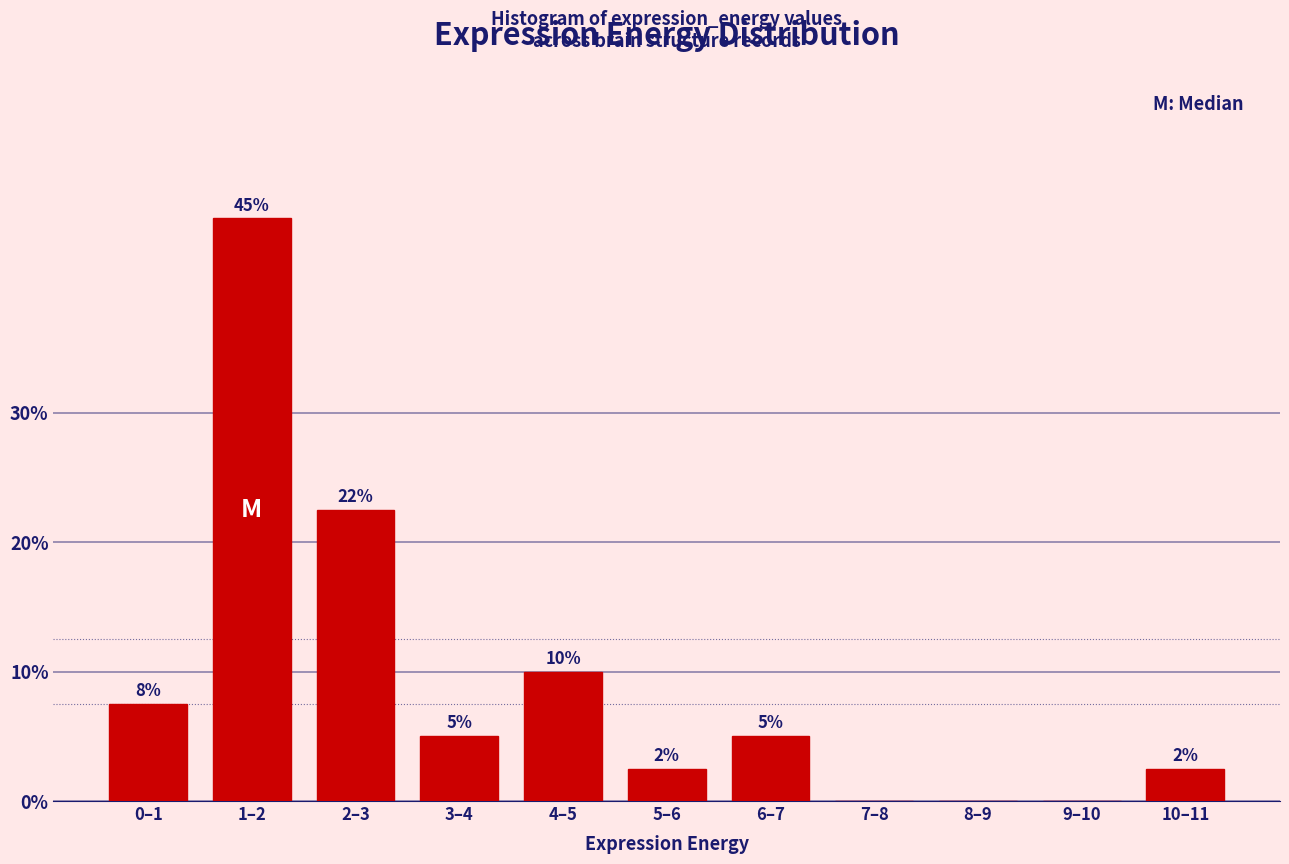

Which has a higher value, 2–3 or 1–2?

1–2